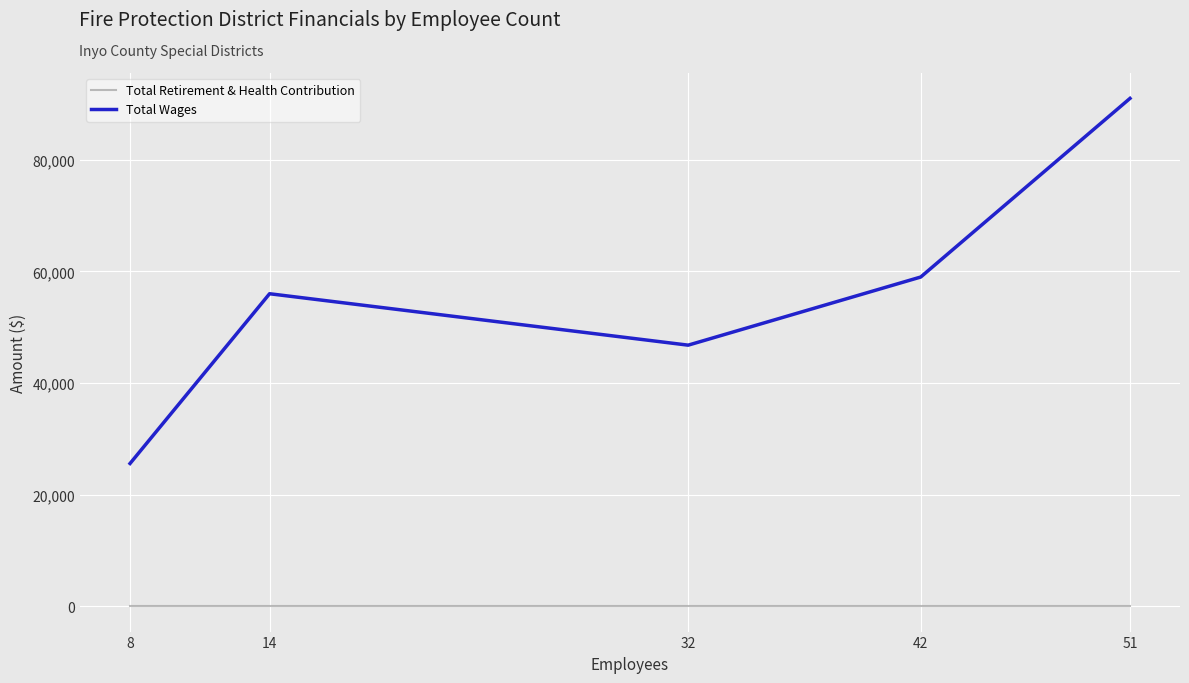

Rank the series by their average value, from highest to lowest.

Total Wages, Total Retirement & Health Contribution